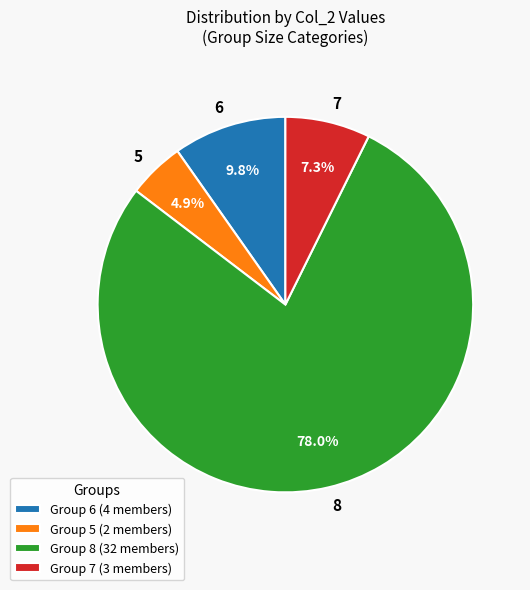

Which has a higher value, 8 or 7?

8